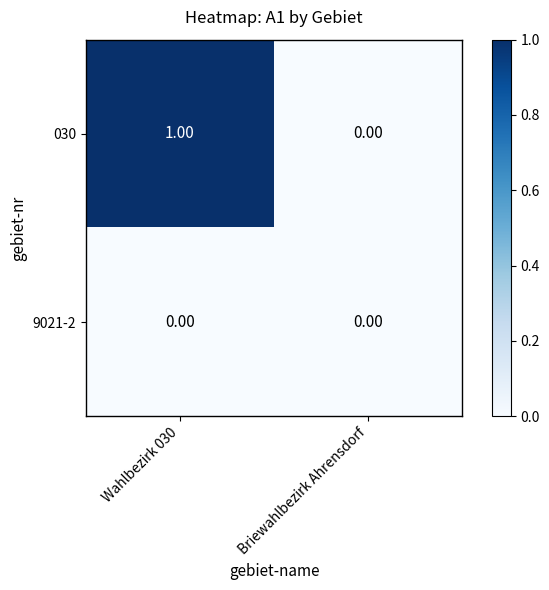

At which category is the sum across all series the highest?

Wahlbezirk 030